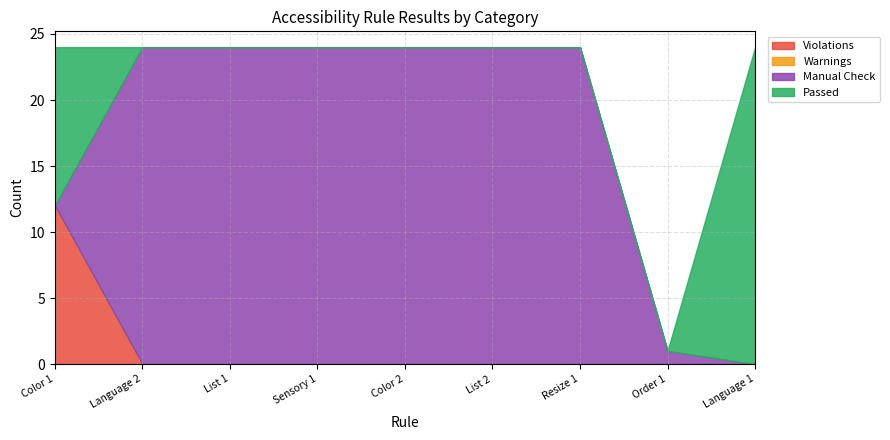

The Passed series shows -8 at List 1. True or false?

False